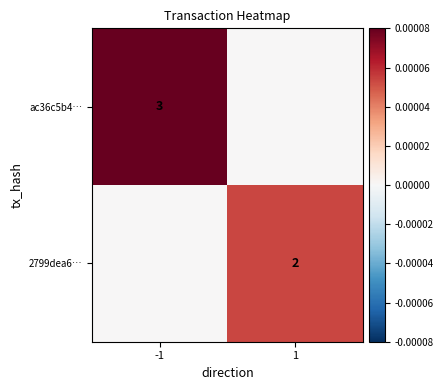

The value of 2799dea6… at 1 is 2. True or false?

True